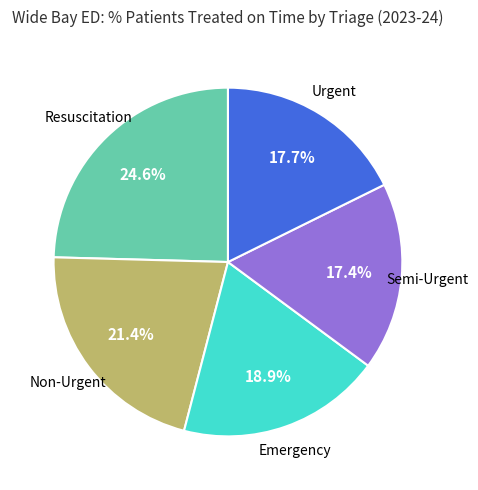

Does any single category account for the majority?

No